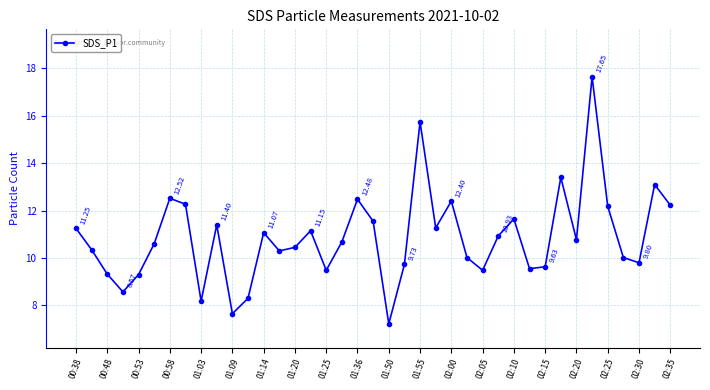

How many interior local peaks (higher than both neighbors) does the data have?

11